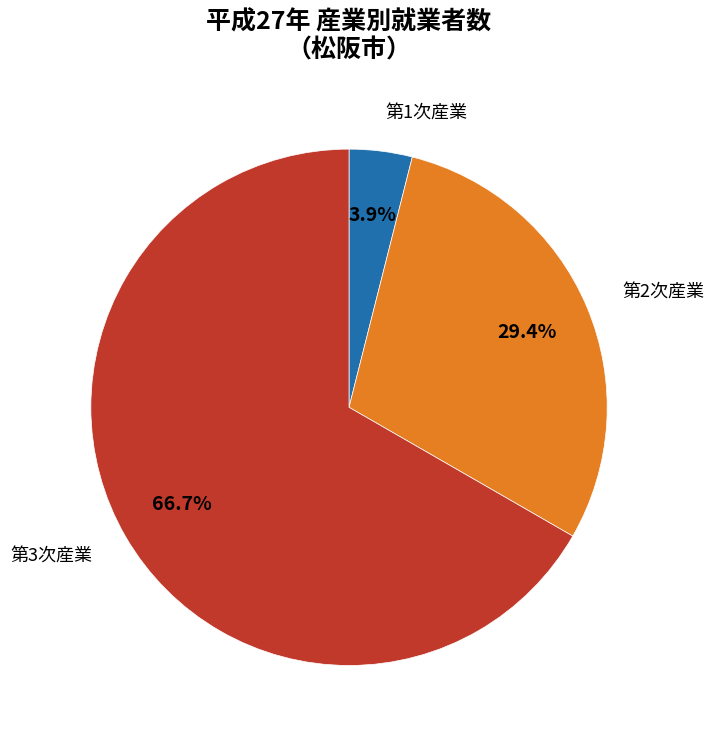

Does any single category account for the majority?

Yes